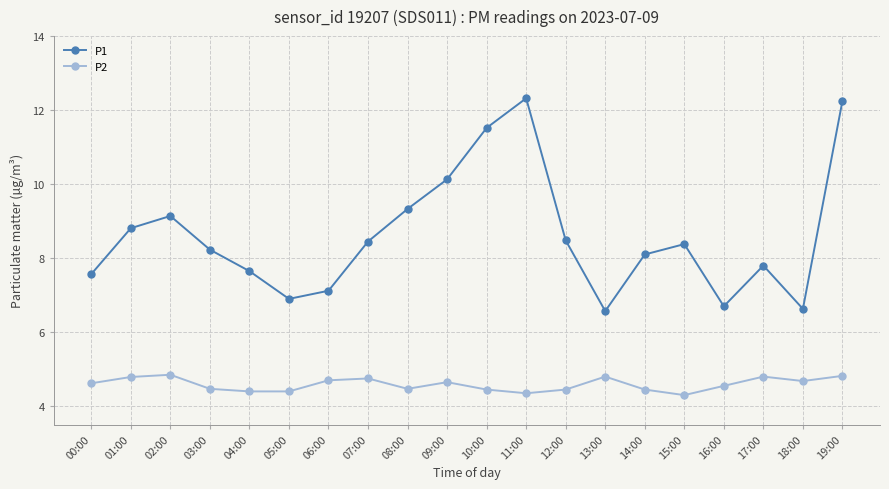

Is the value of P1 at 13:00 greater than the value of P2 at 17:00?

Yes